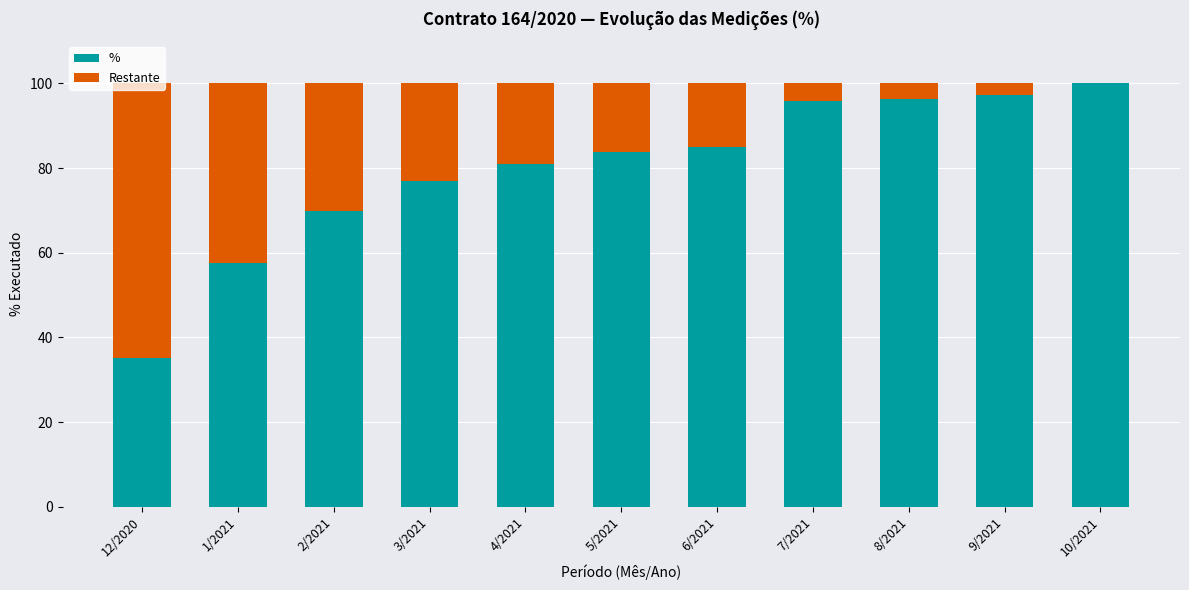

The value of % at 1/2021 is 57.5. True or false?

True